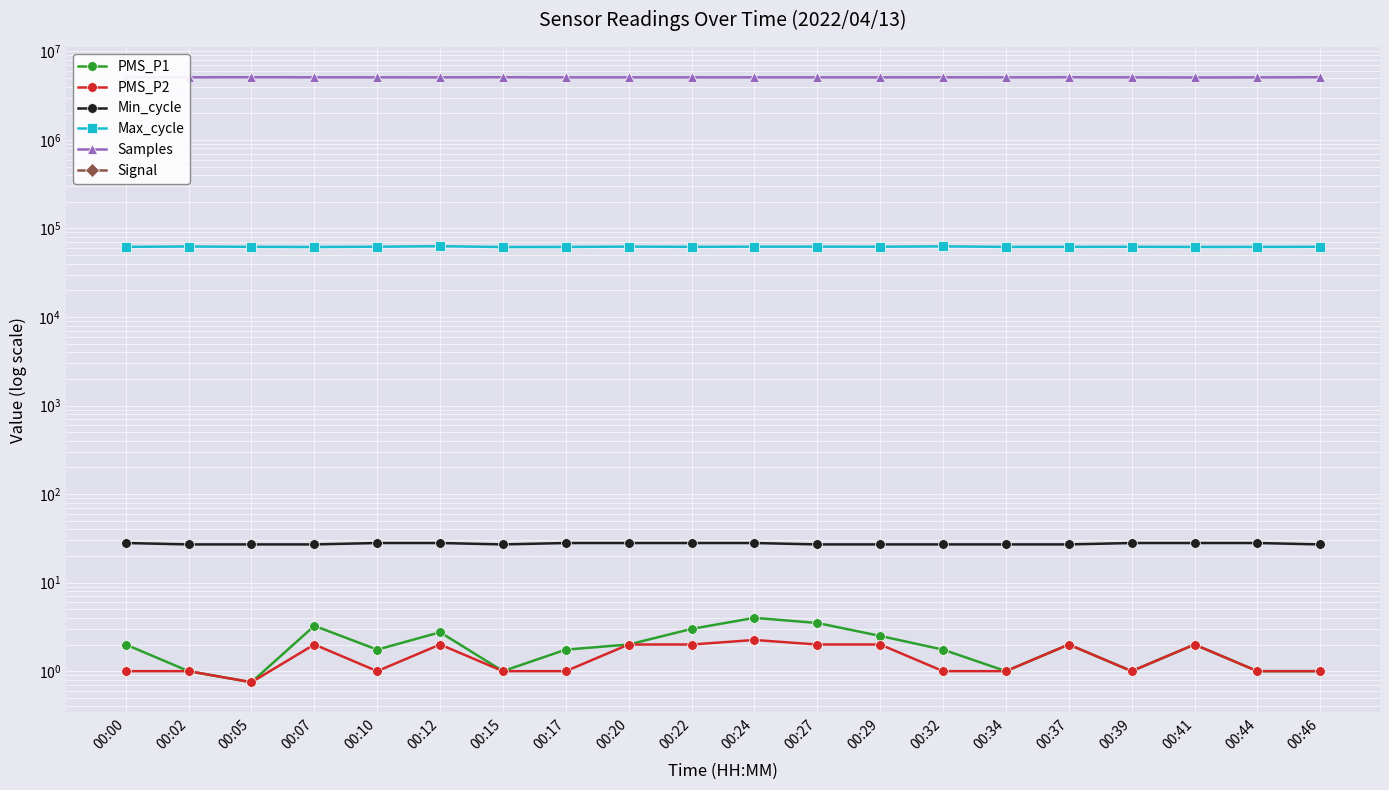

What is the value of the Samples point at the 16th from the left?

5095074.0